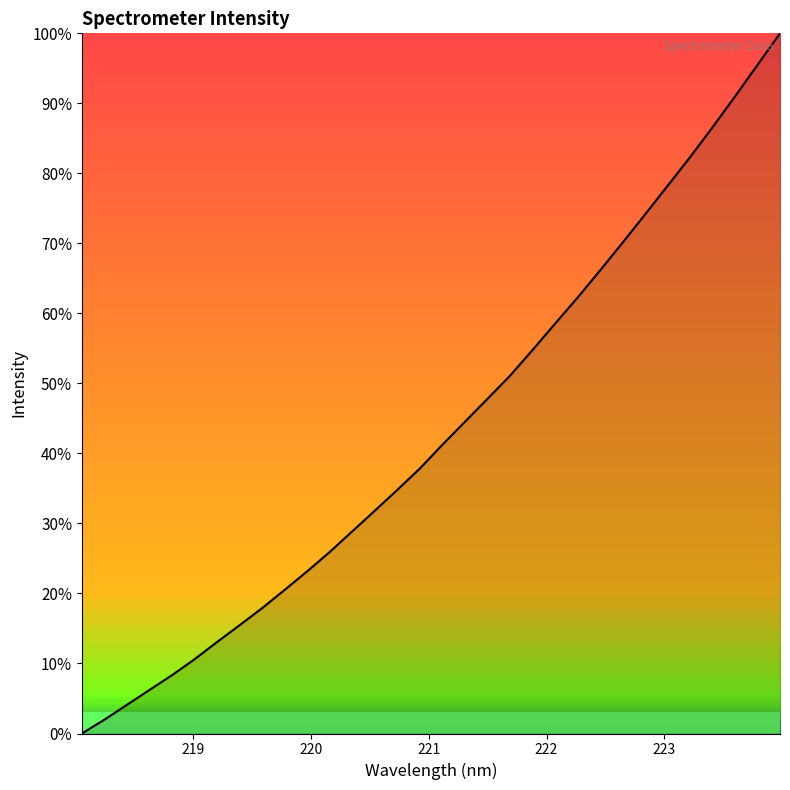

What is the maximum value shown in the chart?

100.0